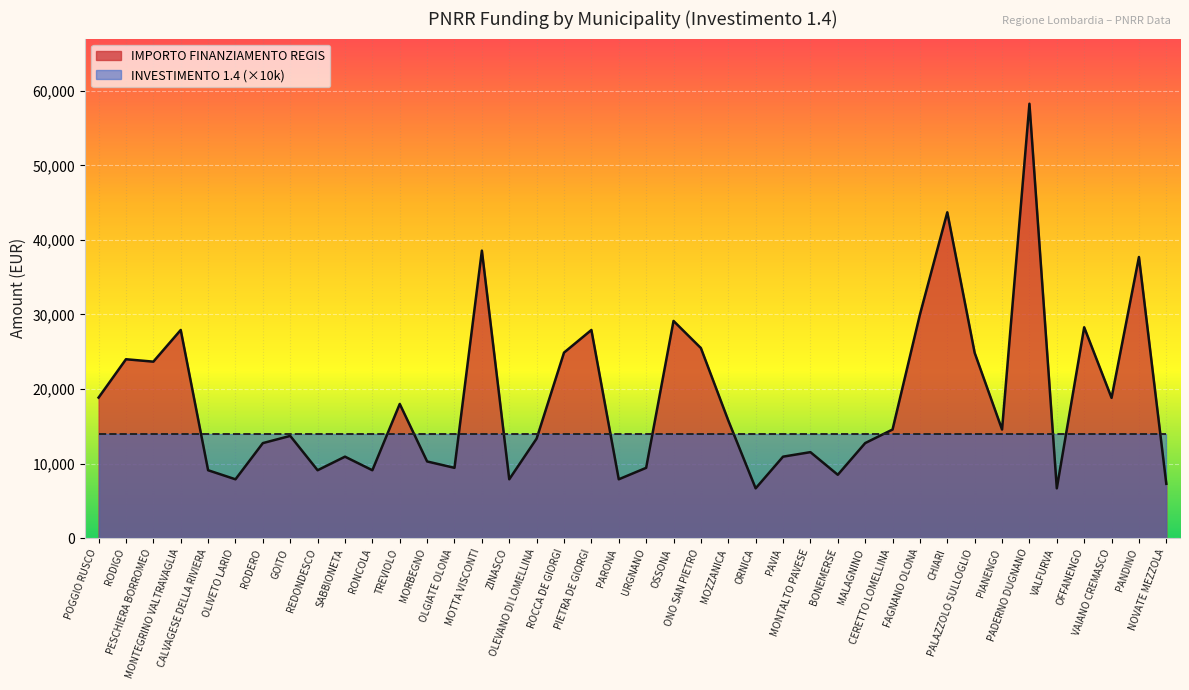

What is the maximum value shown in the chart?

58272